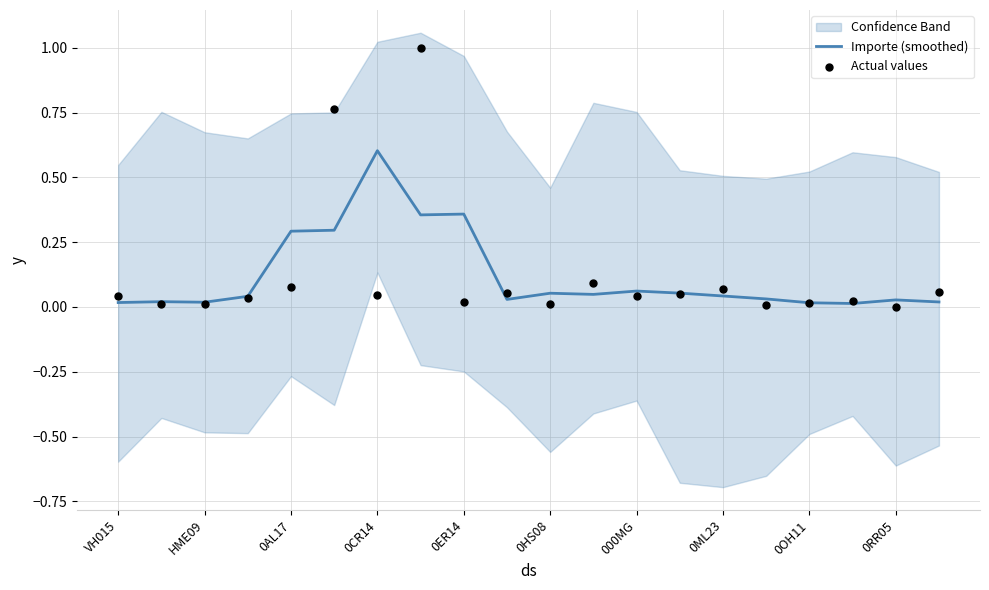

What is the highest value of the Importe (smoothed) series?

0.6